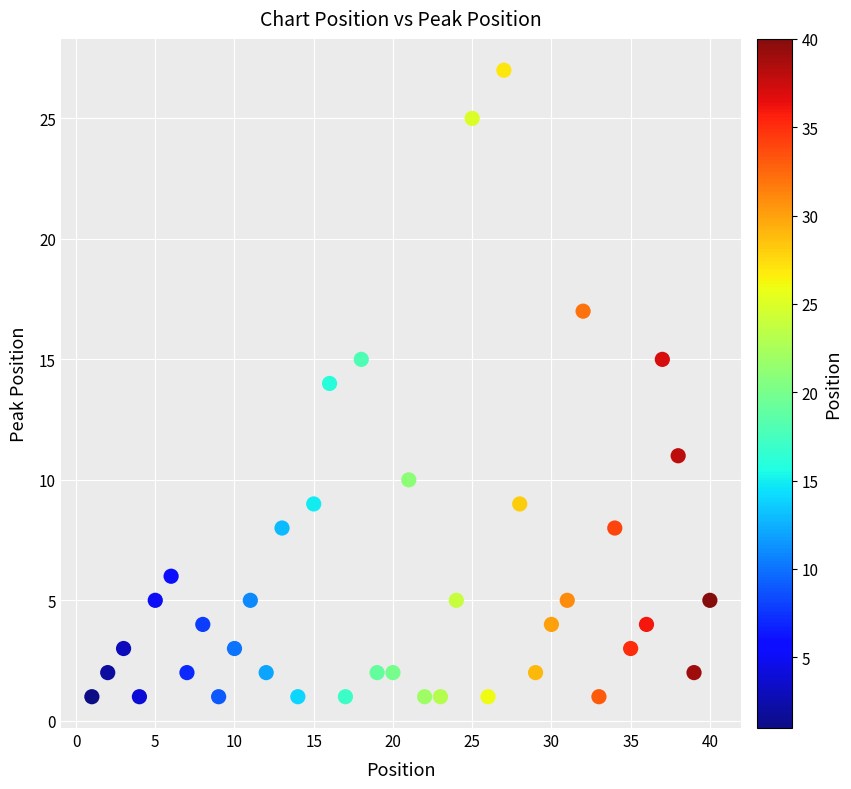

What is the range of Y values (max minus min)?

26